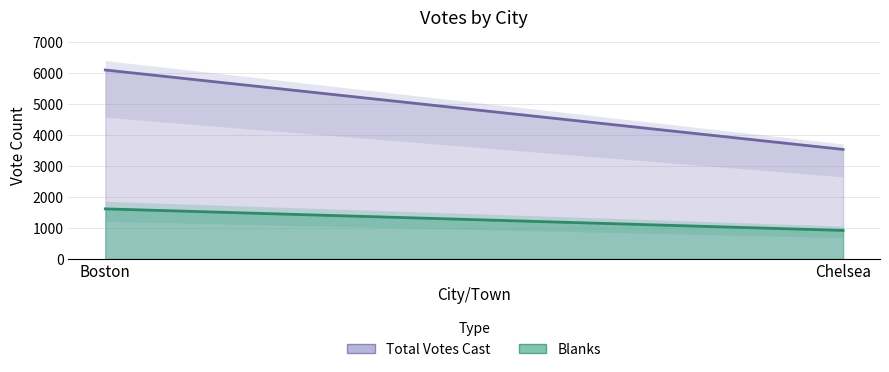

What is the lowest value of the Total Votes Cast series?

3542